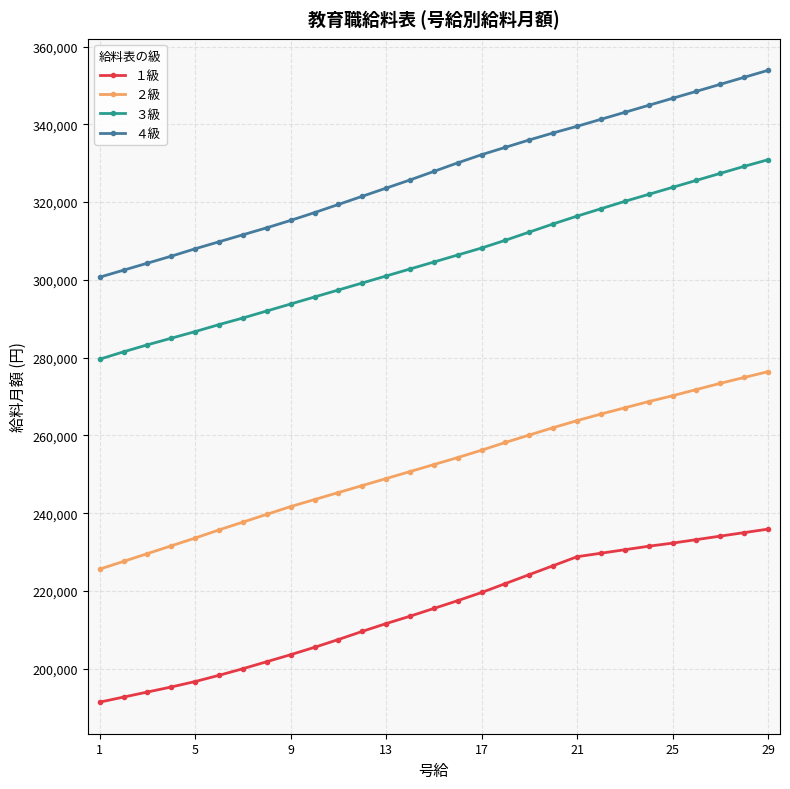

True or false: ４級 and １級 cross at least once.

False